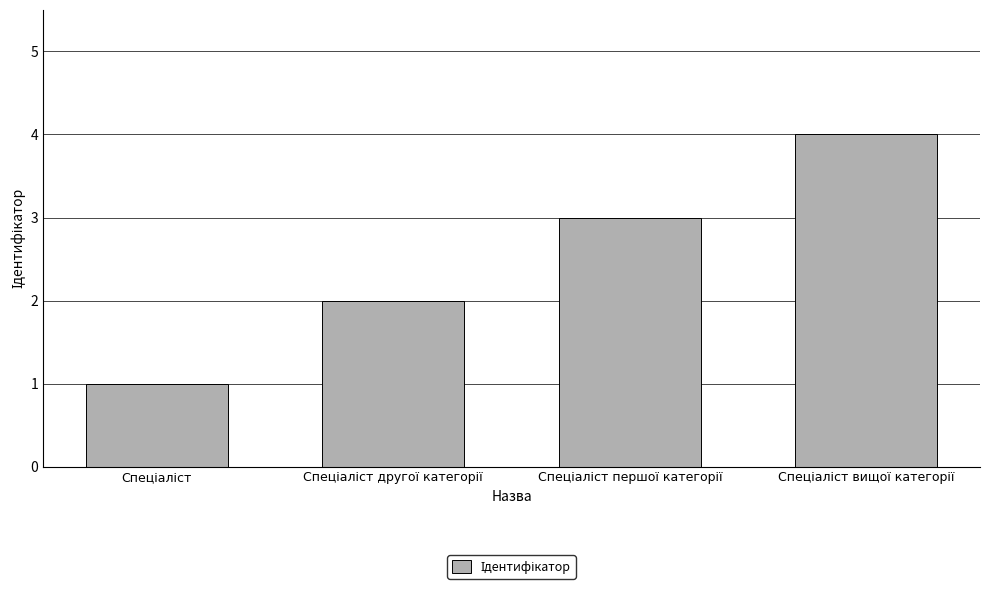

What is the sum of all values?

10